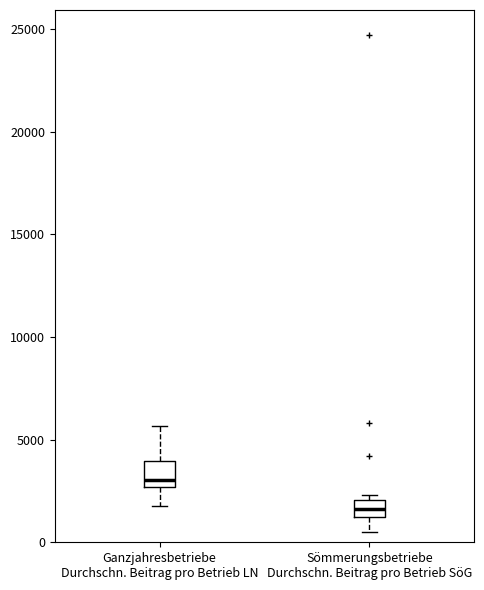

Reading left to right, read every box against the y-axis: the position of its median line, the range the box covers, and the ends of its whiskers. The values are not printed on the chart, so give them approximately, as read against the axis.

Ganzjahresbetriebe Durchschn. Beitrag pro Betrieb LN: median 3000, box 2500 to 4000, whiskers 2000 to 5500
Sömmerungsbetriebe Durchschn. Beitrag pro Betrieb SöG: median 1500, box 1000 to 2000, whiskers 500 to 2500